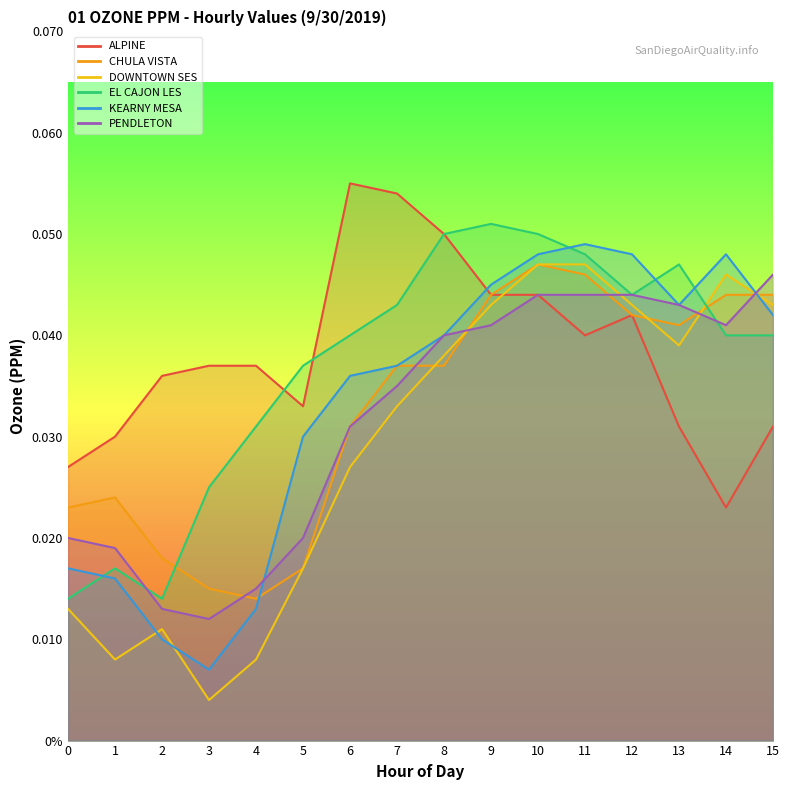

How many lines are shown in the chart?

6